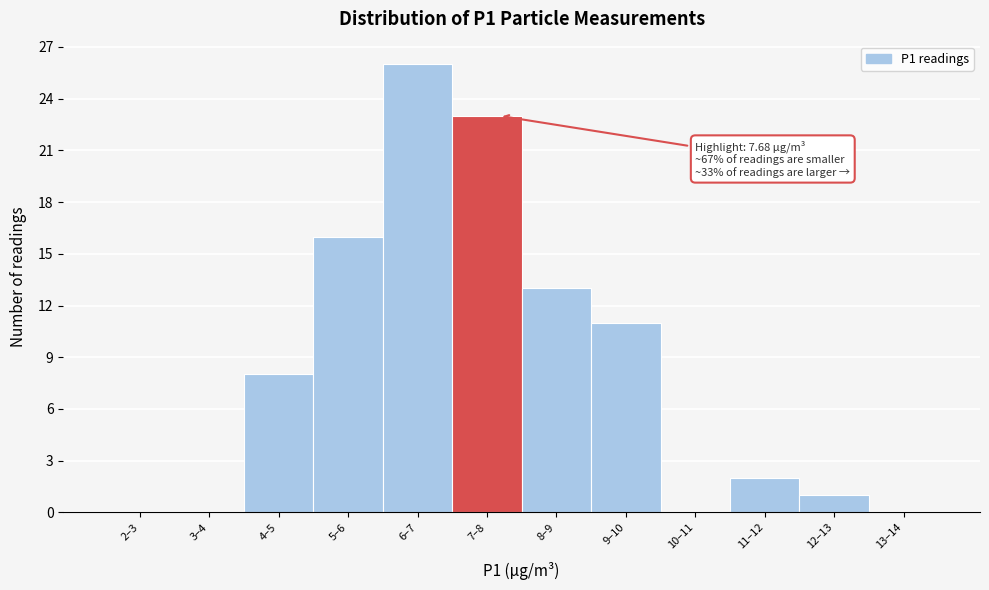

Reading left to right, what are all the values shown in this chart?

2–3=0	3–4=0	4–5=8	5–6=16	6–7=26	7–8=23	8–9=13	9–10=11	10–11=0	11–12=2	12–13=1	13–14=0